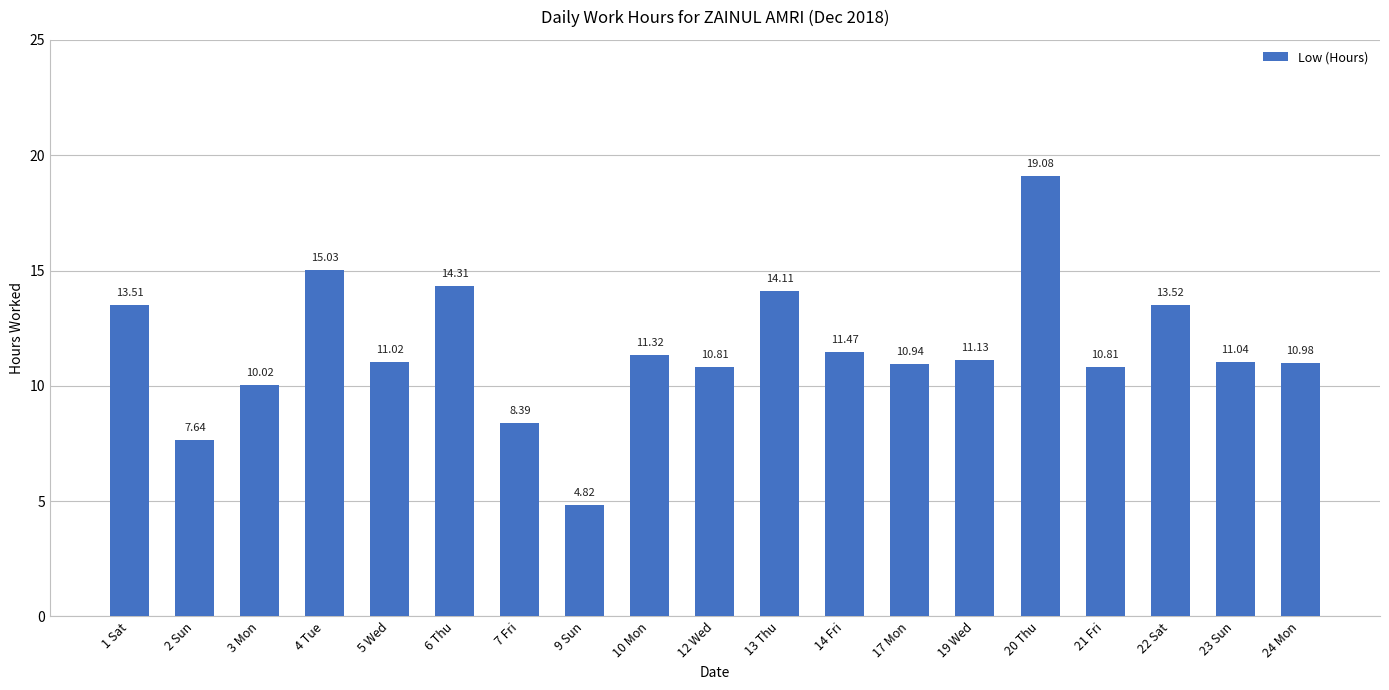

What is the difference between the values at 21 Fri and 4 Tue?

4.2